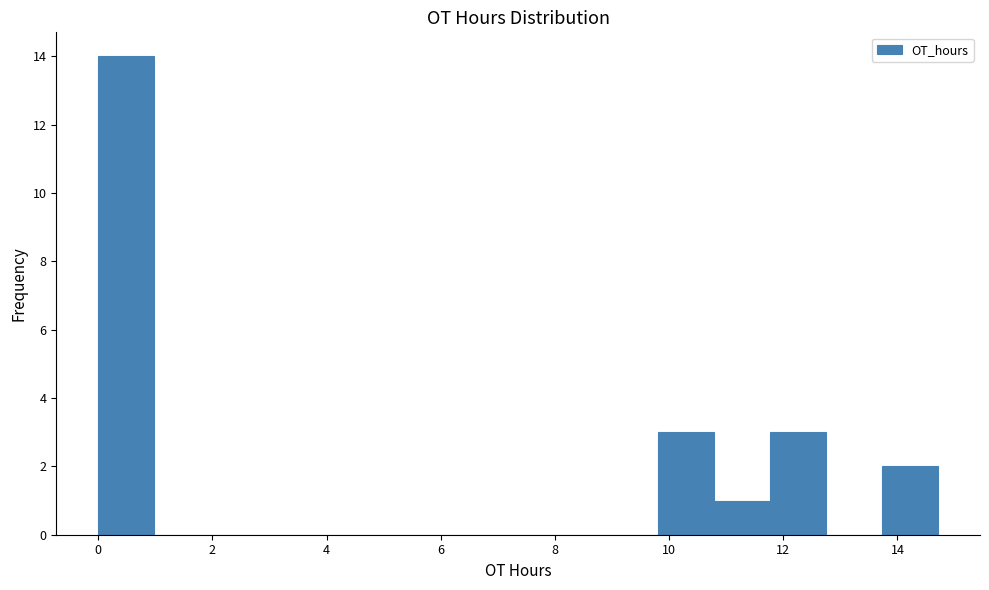

Reading left to right, list every bar in this chart as the range it spans on the x-axis followed by its height. Neither the bar edges nor the heights are printed on the chart, so give them approximately, as read against the axes.

0.0 to 1.0: 14
1.0 to 2.0: 0
2.0 to 3.0: 0
3.0 to 4.0: 0
4.0 to 5.0: 0
5.0 to 5.8: 0
5.8 to 6.8: 0
6.8 to 7.8: 0
7.8 to 8.8: 0
8.8 to 9.8: 0
9.8 to 10.8: 3
10.8 to 11.8: 1
11.8 to 12.8: 3
12.8 to 13.8: 0
13.8 to 14.8: 2